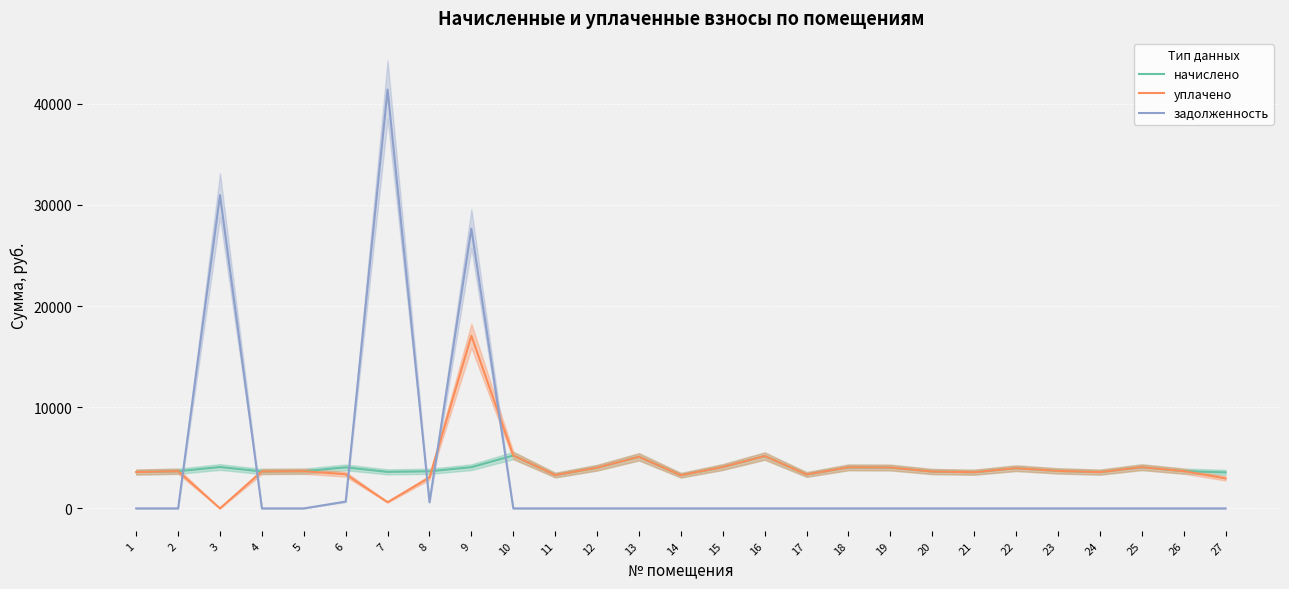

The начислено series shows 2687.6 at 25. True or false?

False